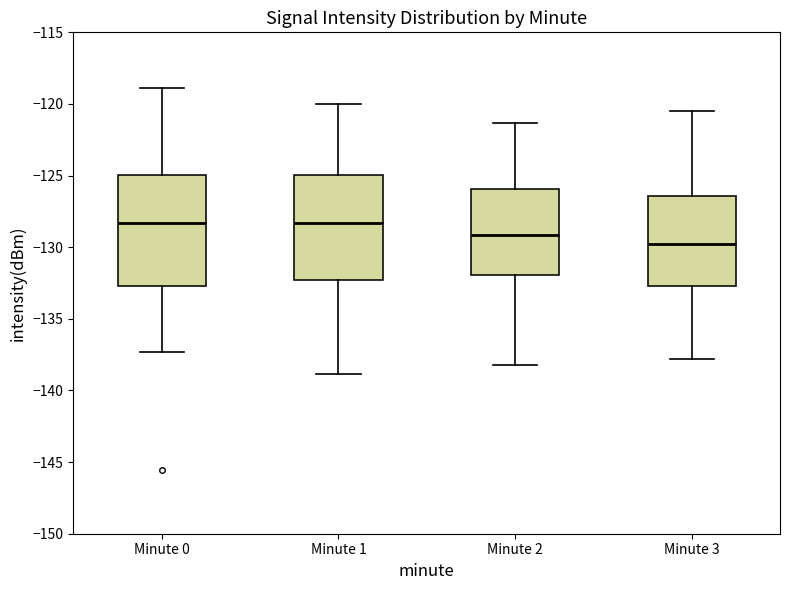

Where does the upper whisker of the box for Minute 2 end on the y-axis? The values are not printed on the chart, so give them approximately, as read against the axis.

-121.5